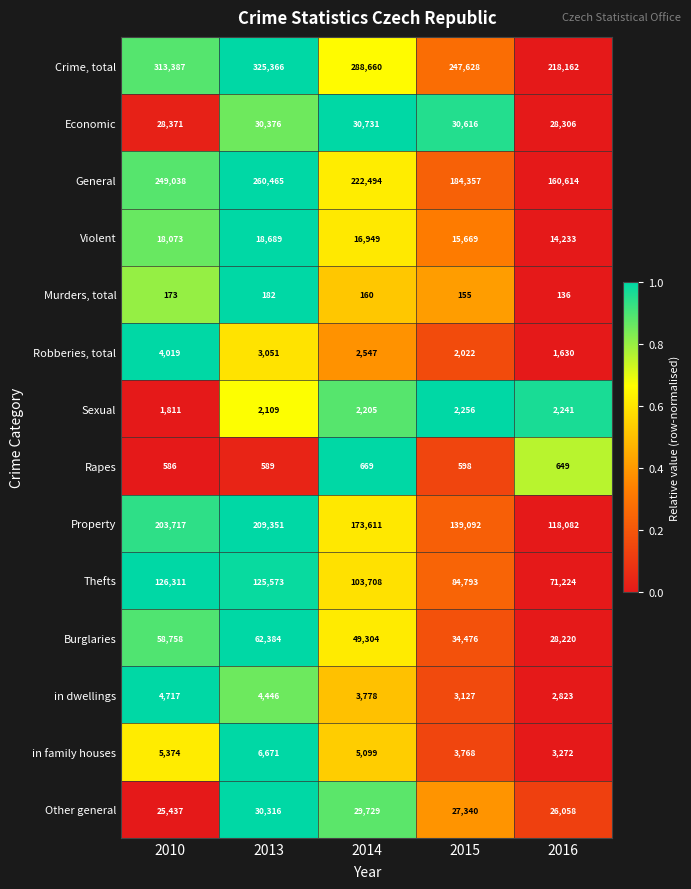

How many values in the in dwellings series are below 3778?

2